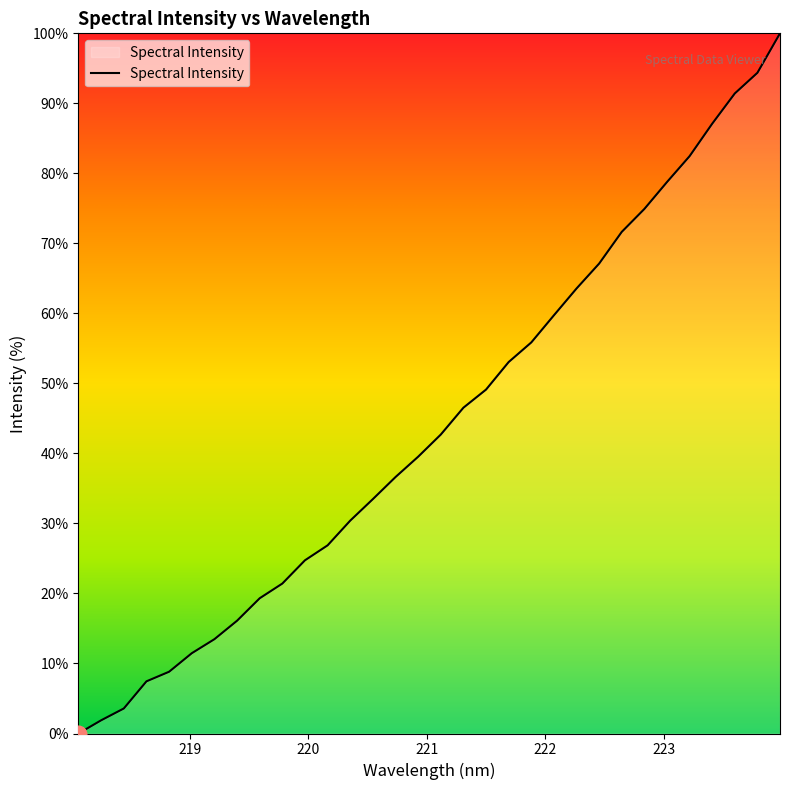

Reading left to right, list all the values displayed in this chart.

0.0	1.9	3.6	7.5	8.8	11.5	13.5	16.1	19.3	21.4	24.7	26.9	30.4	33.5	36.6	39.5	42.7	46.5	49.1	53.1	55.9	59.7	63.6	67.1	71.6	74.9	78.8	82.5	87.1	91.4	94.4	100.0